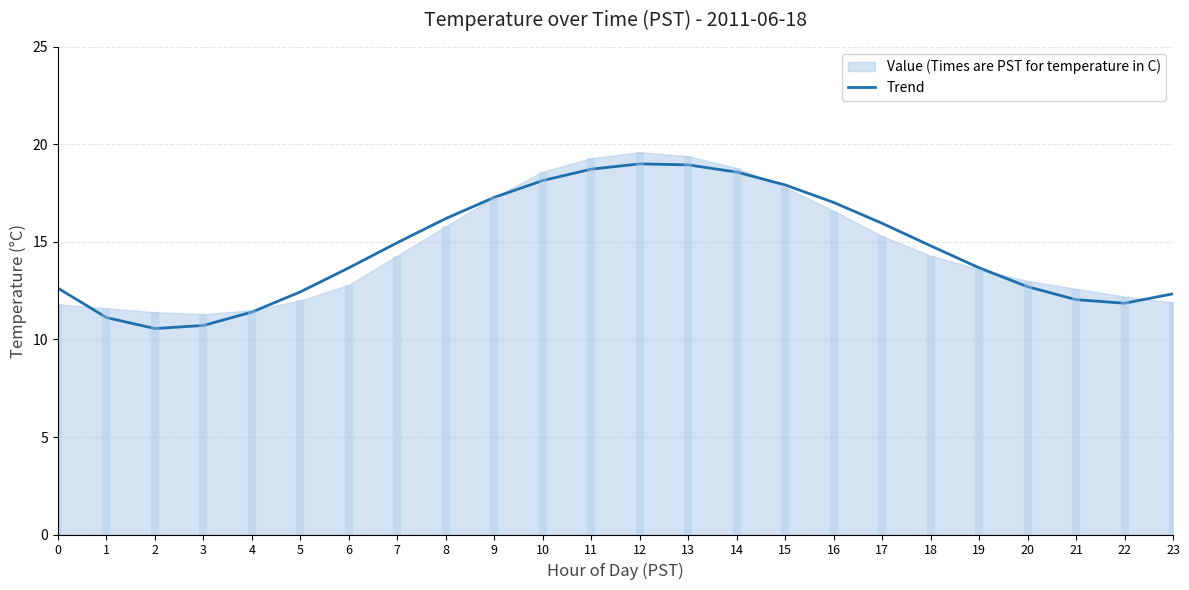

What is the change in value from 3 to 20?

+2.0